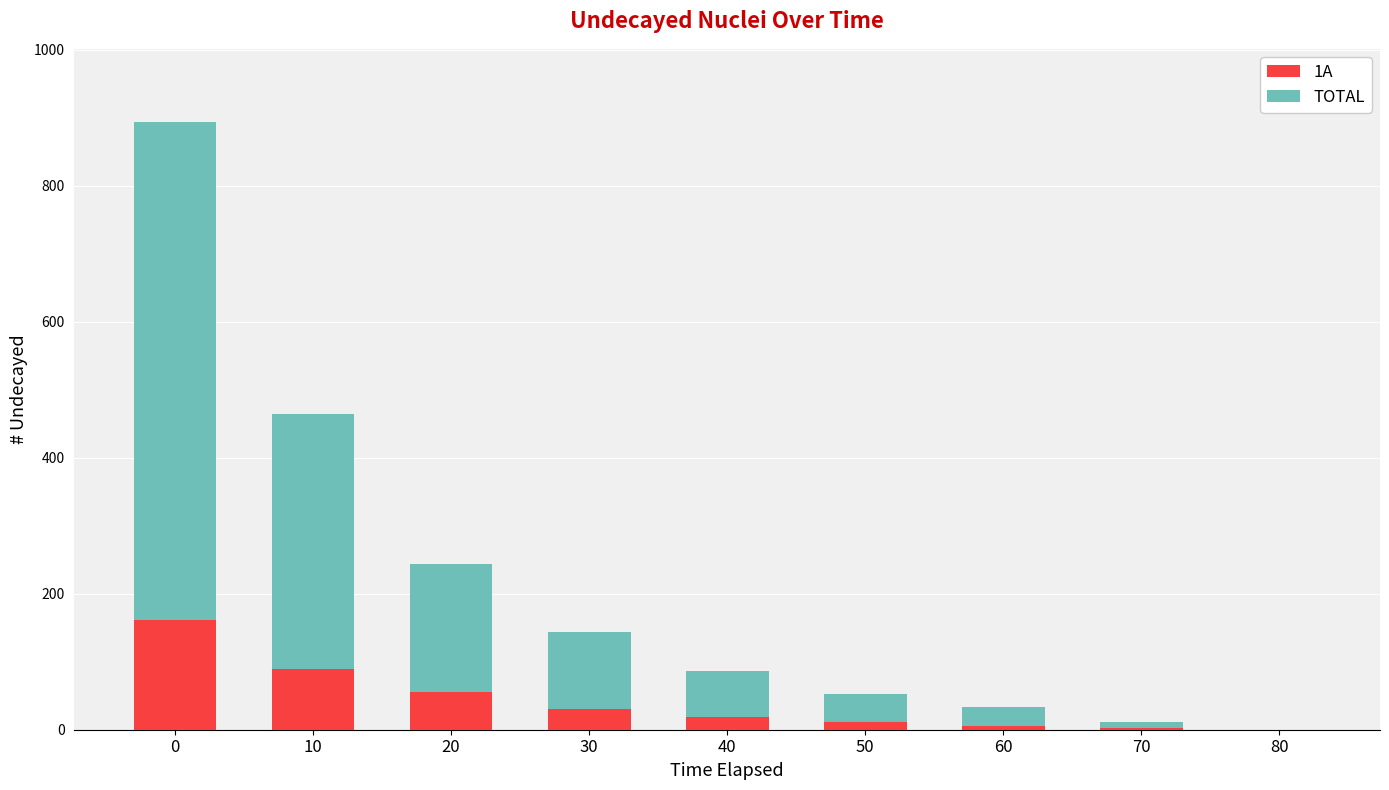

Does the chart contain stacked bars?

Yes